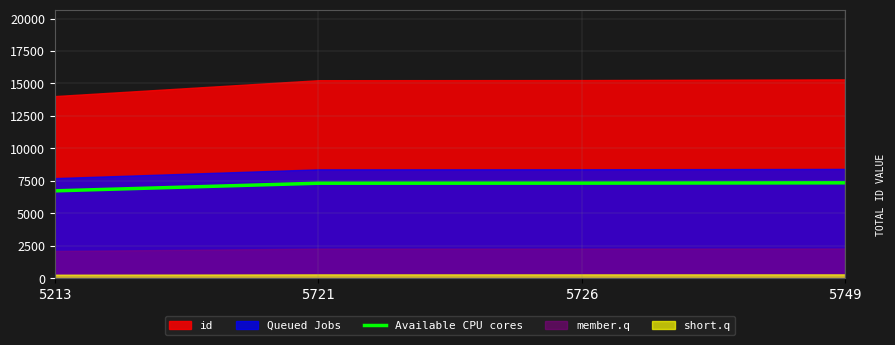

How many lines are shown in the chart?

1